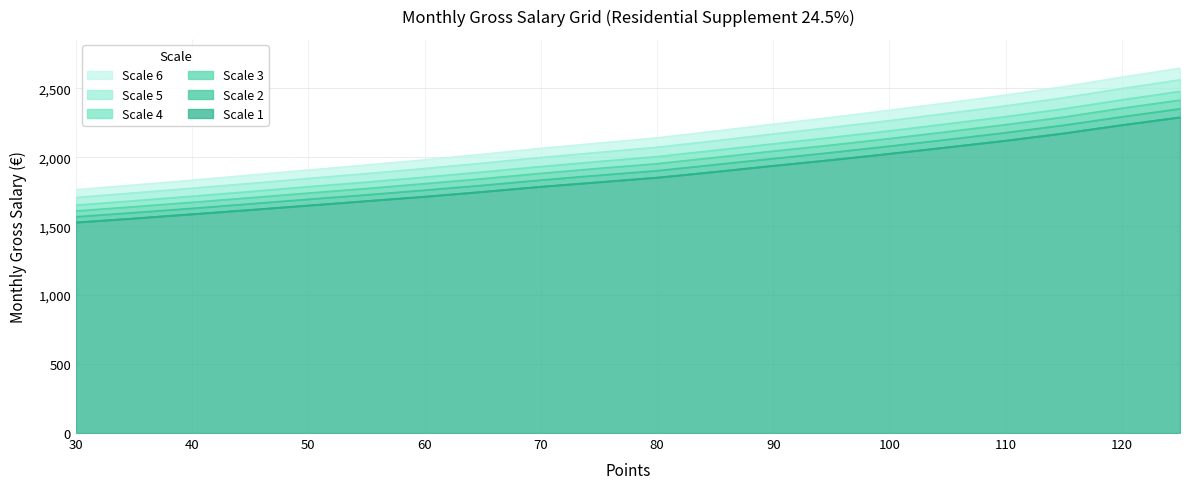

What is the highest value of the Scale 1 series?

2289